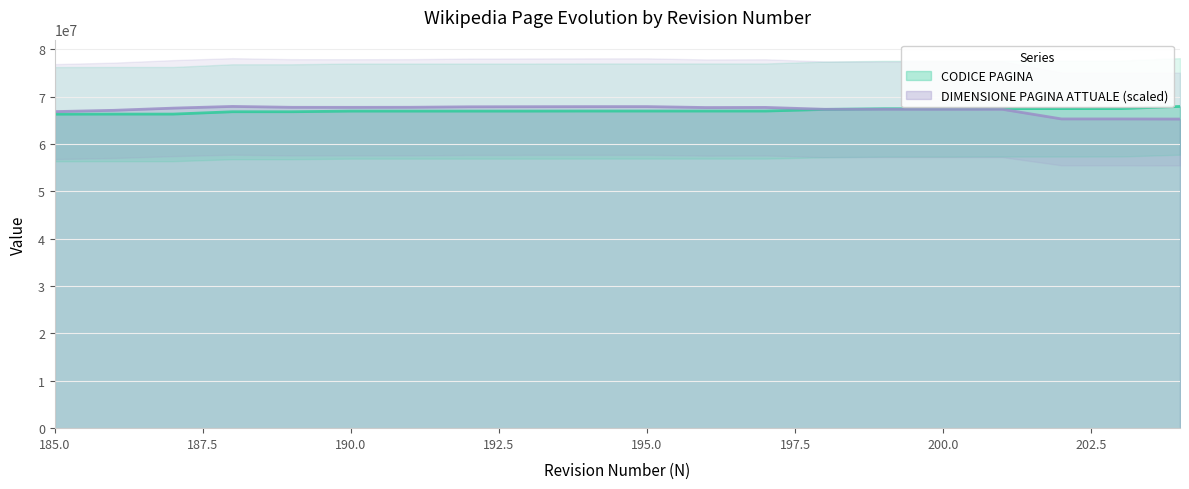

What is the total value across all series at 193?

134876881.8